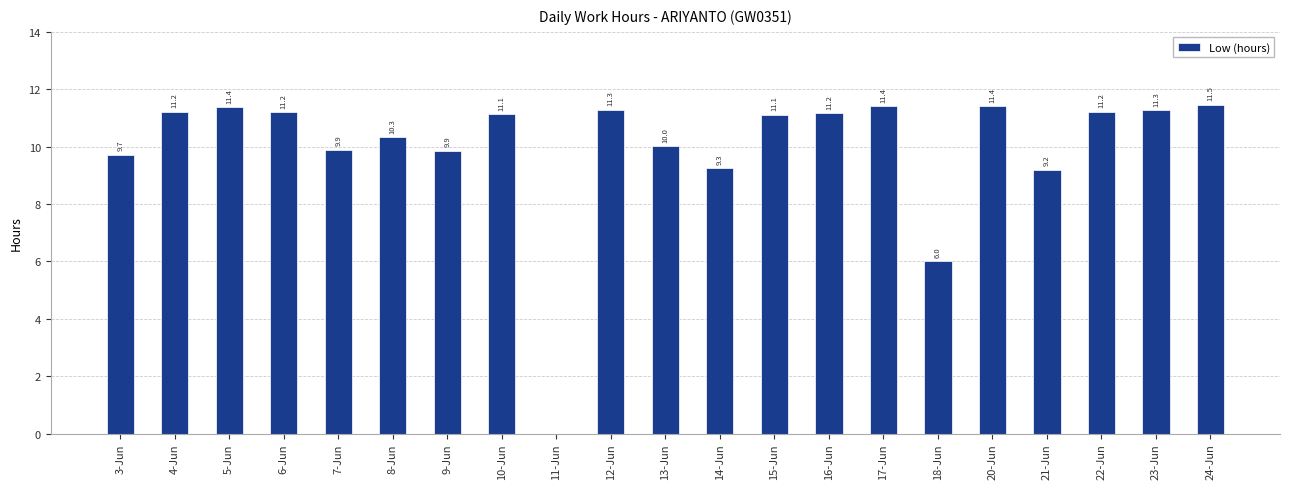

What value does the data have at 24-Jun?

11.5